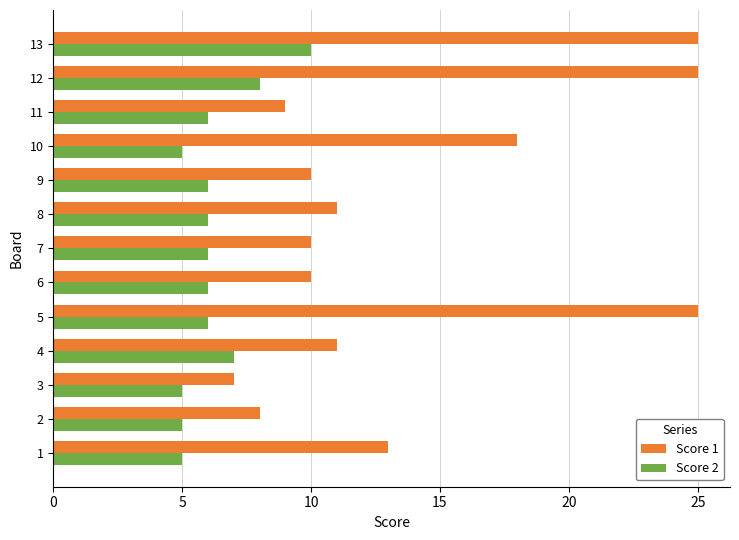

Which series has the largest range (max minus min)?

Score 1